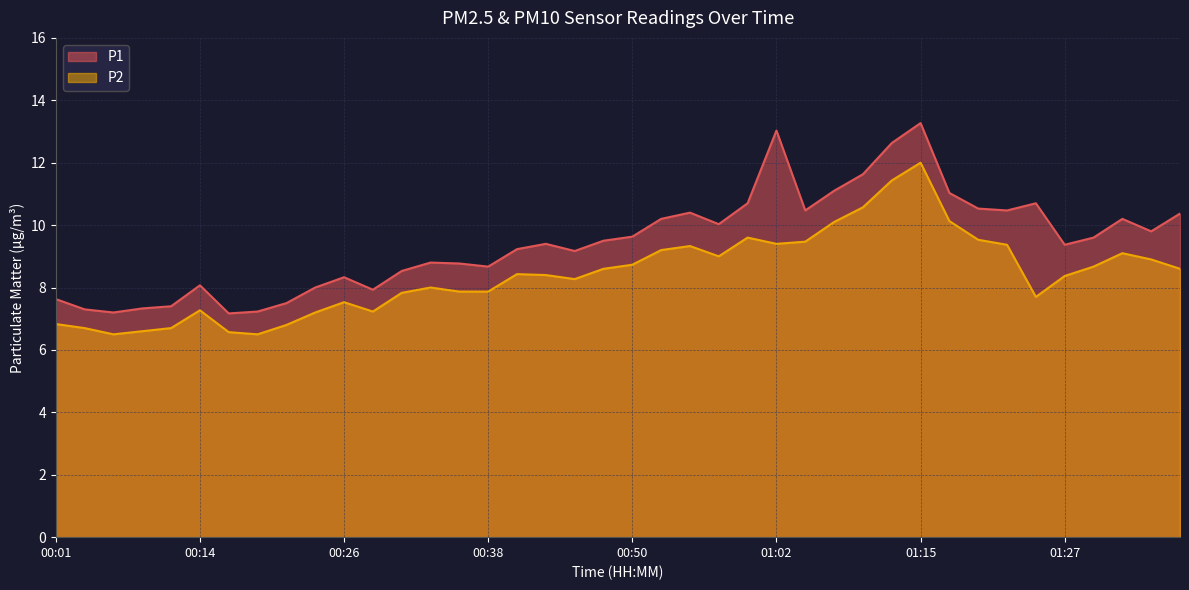

How many interior local peaks does the P1 series have?

9